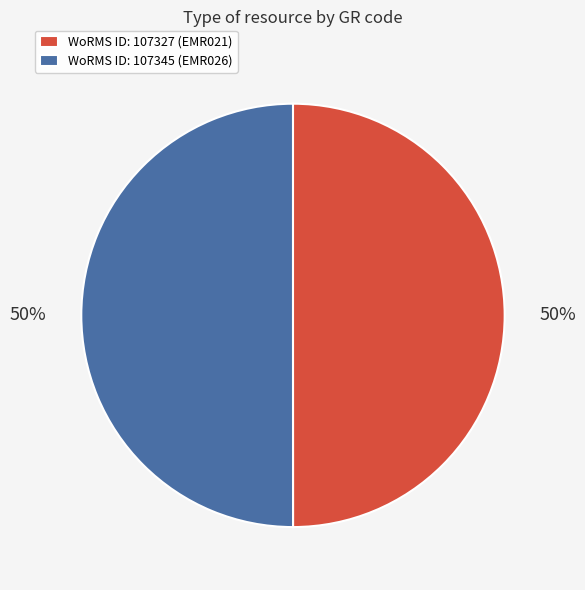

To the nearest percent, what is the combined percentage of WoRMS ID: 107345 (EMR026) and WoRMS ID: 107327 (EMR021)?

100%